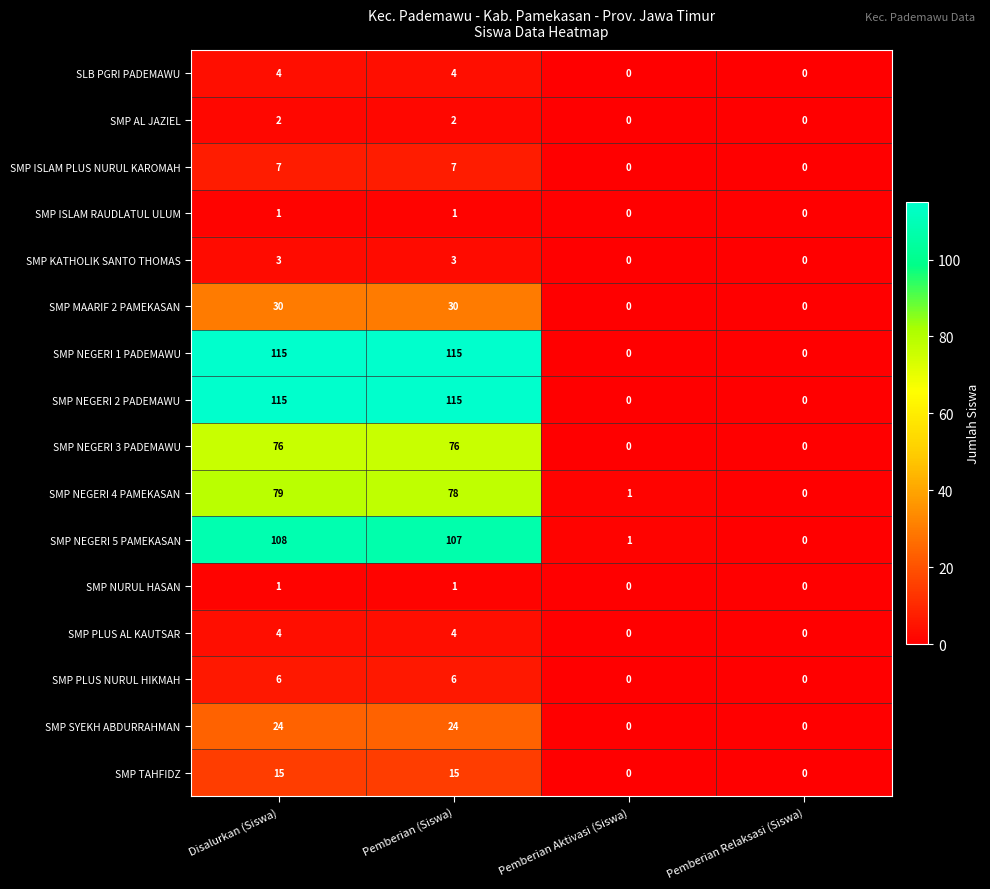

What is the difference between the maximum and minimum values in the SMP TAHFIDZ series?

15